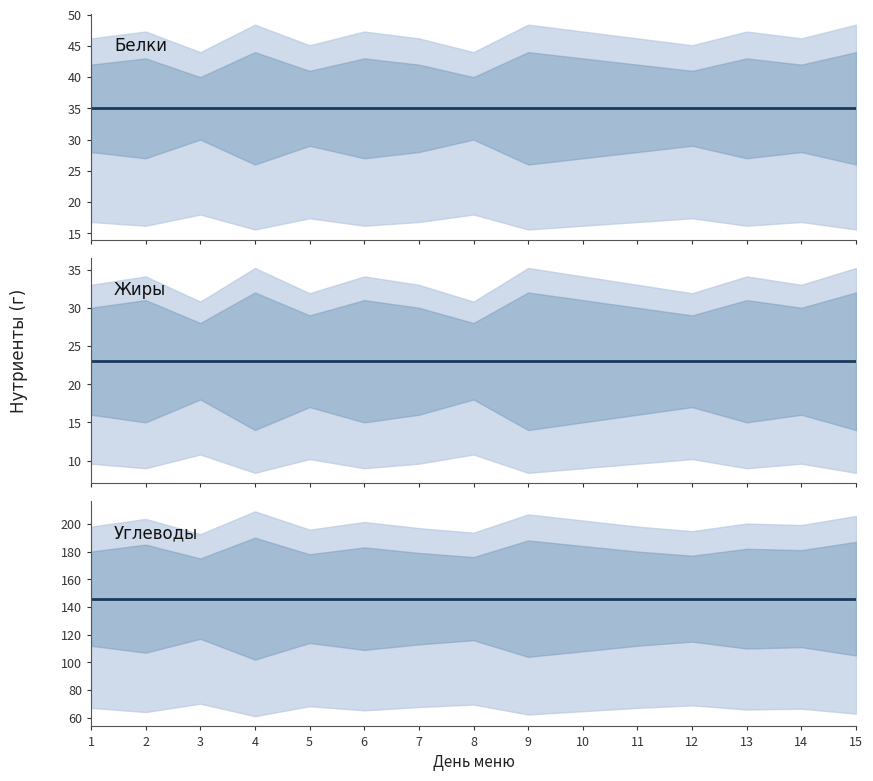

List the labels in order of Углеводы (среднее) value, largest first.

1, 2, 3, 4, 5, 6, 7, 8, 9, 10, 11, 12, 13, 14, 15